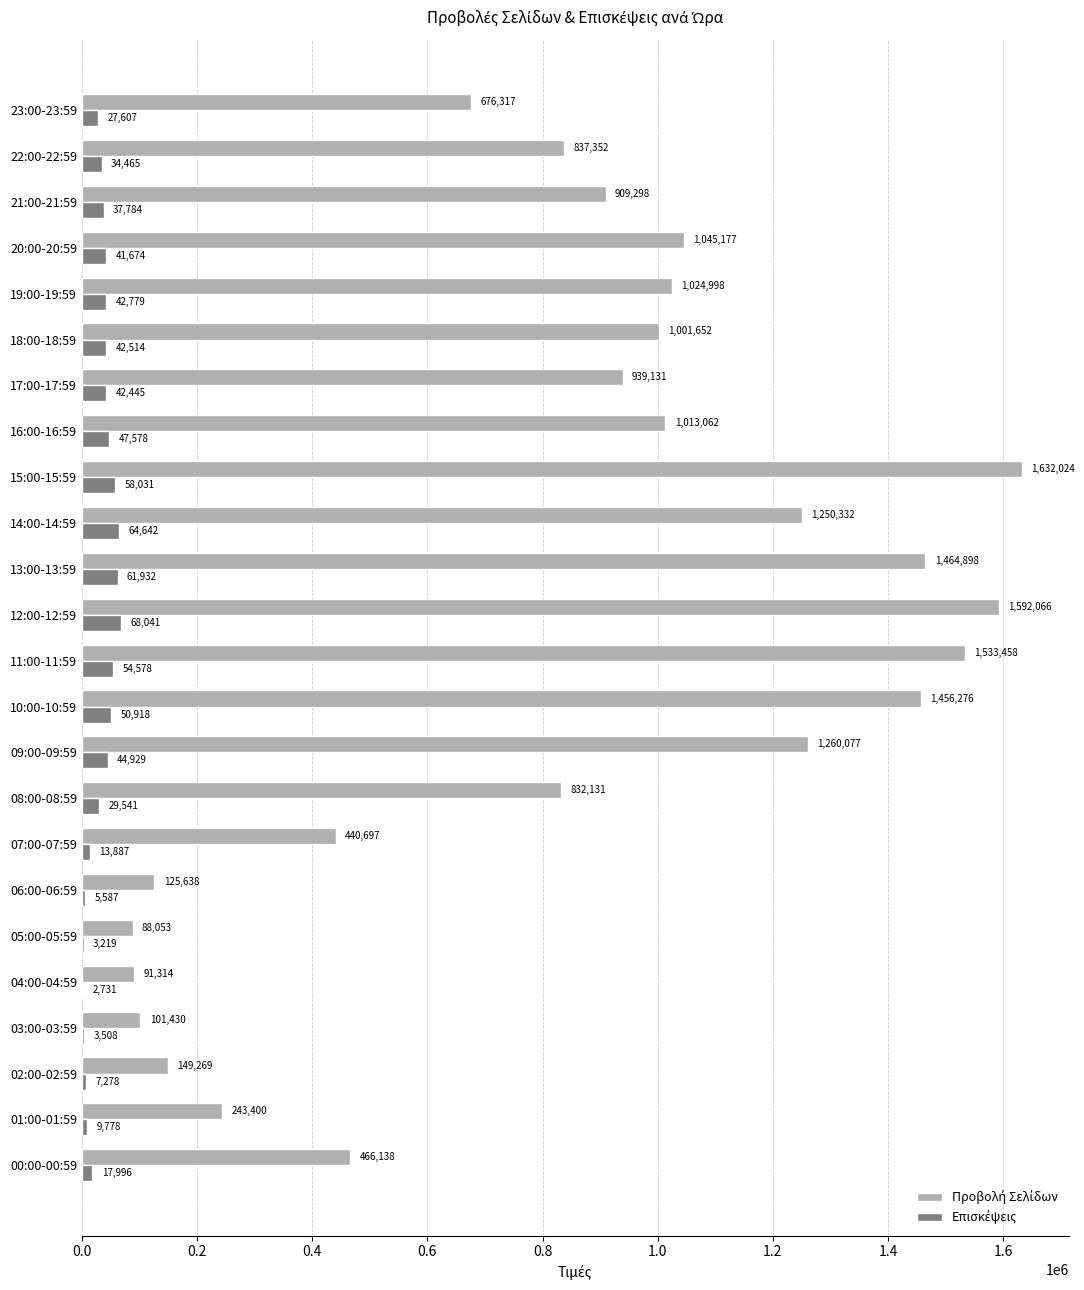

At which category is the sum across all series the highest?

15:00-15:59